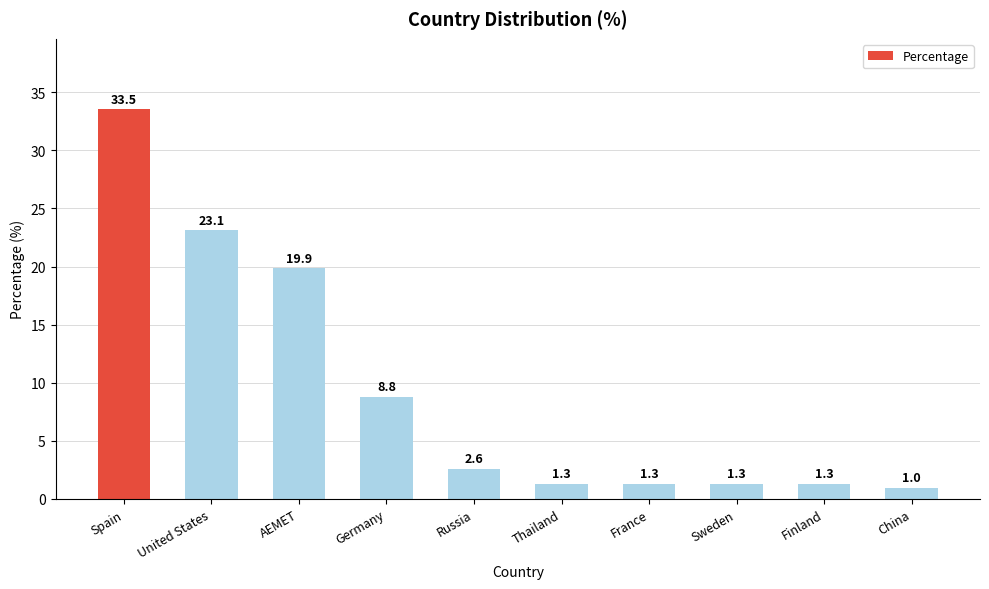

What is the sum of the values at AEMET and Thailand?

21.2